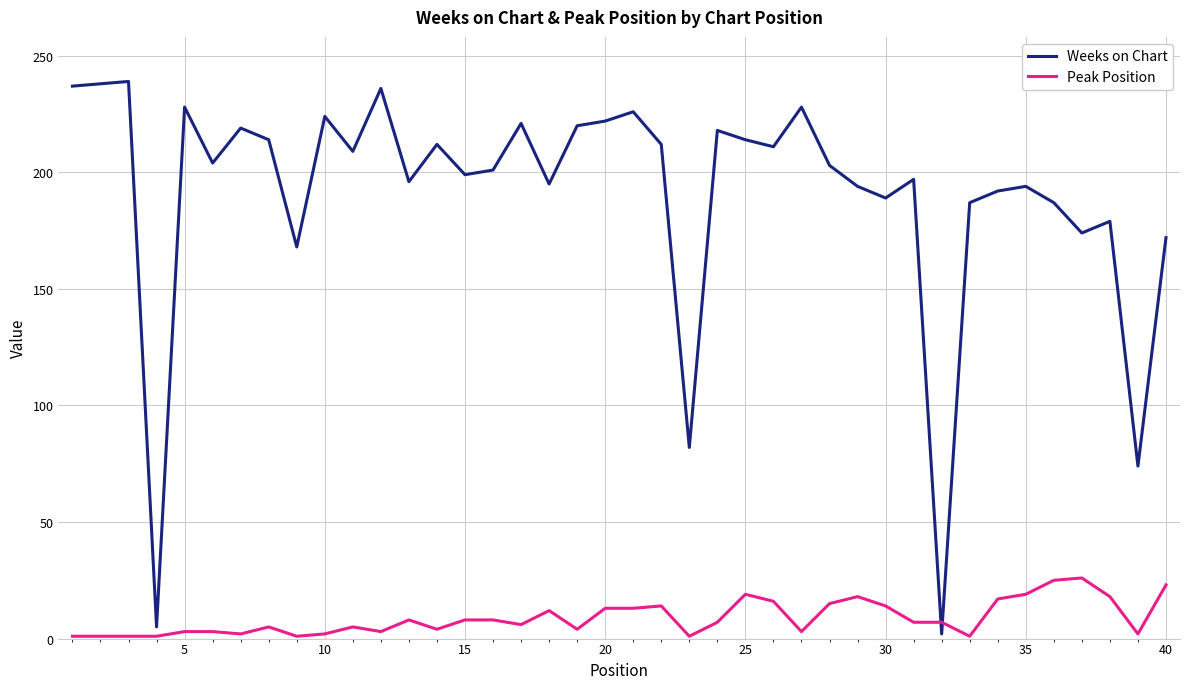

Which series ends up on top after the final intersection of Weeks on Chart and Peak Position?

Weeks on Chart